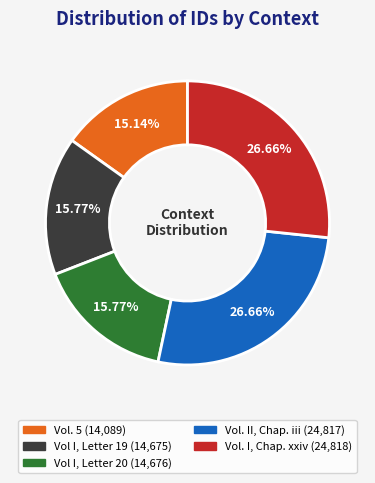

How many slices are in this pie chart?

5